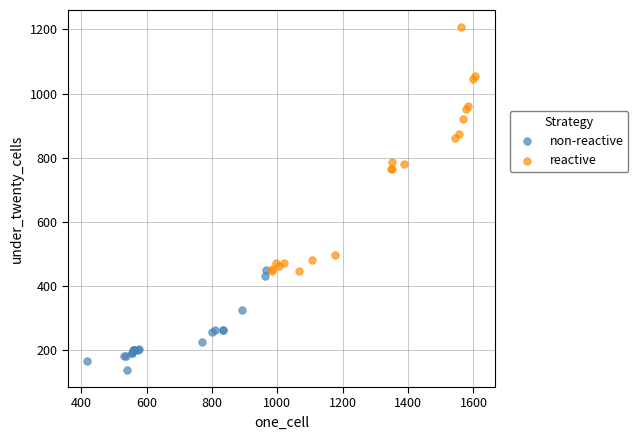

Which series reaches the minimum Y coordinate?

non-reactive